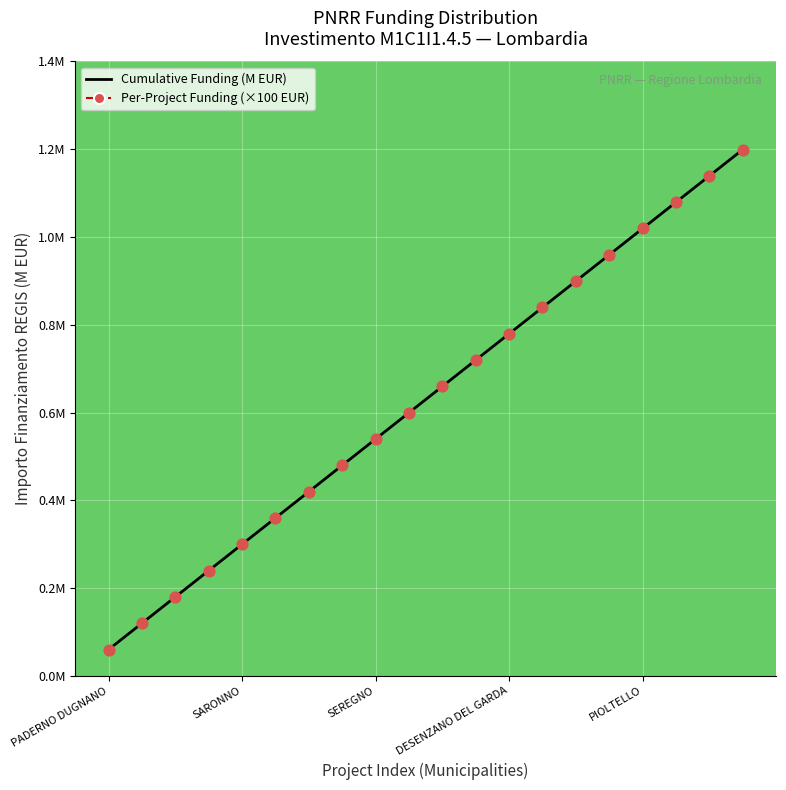

What are all the series names shown in the legend?

Cumulative Funding (M EUR), Per-Project Funding (×100 EUR)